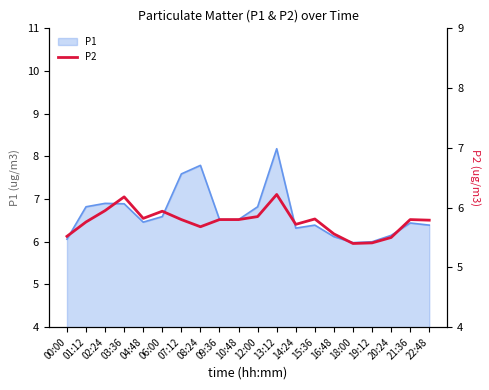

What is the highest value of the P1 series?

8.2